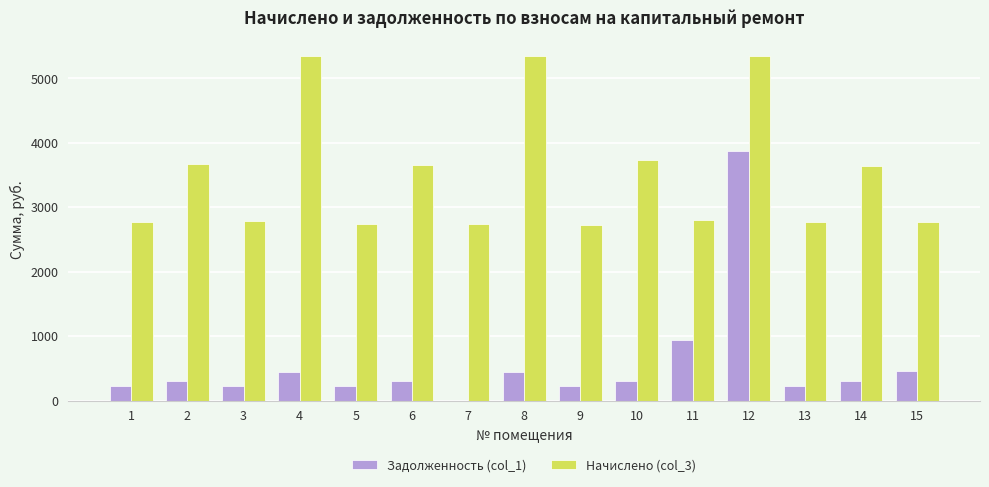

The value of Задолженность (col_1) at 4 is 445.5. True or false?

True